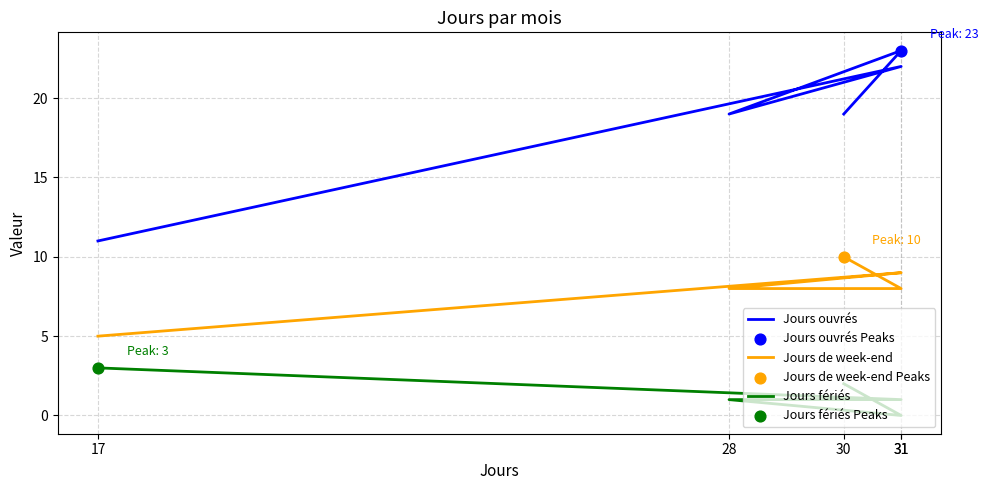

What are all the series names shown in the legend?

Jours ouvrés, Jours de week-end, Jours fériés